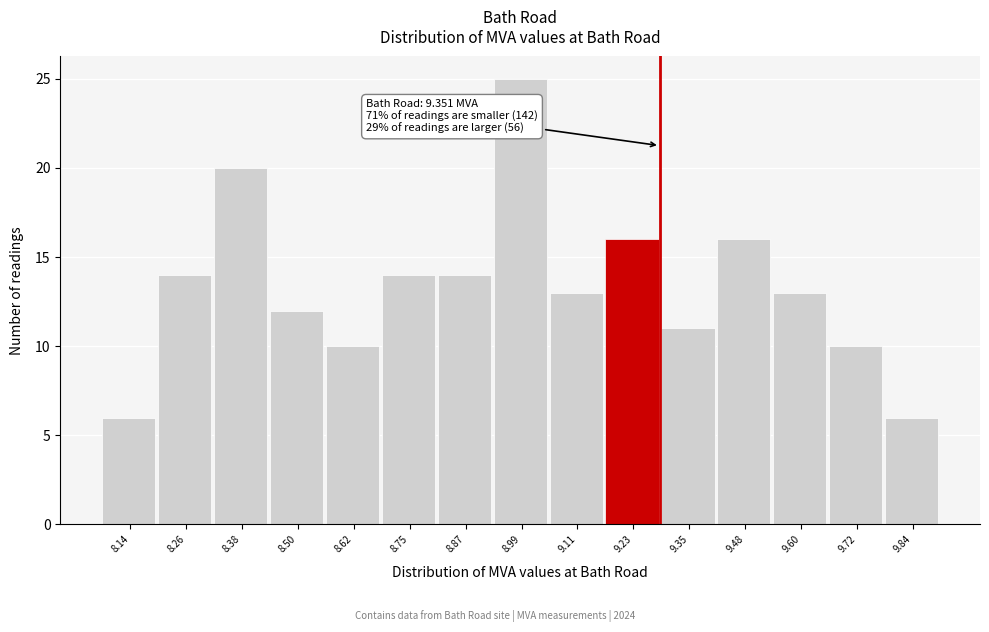

Reading left to right, what are all the values shown in this chart?

6	14	20	12	10	14	14	25	13	16	11	16	13	10	6